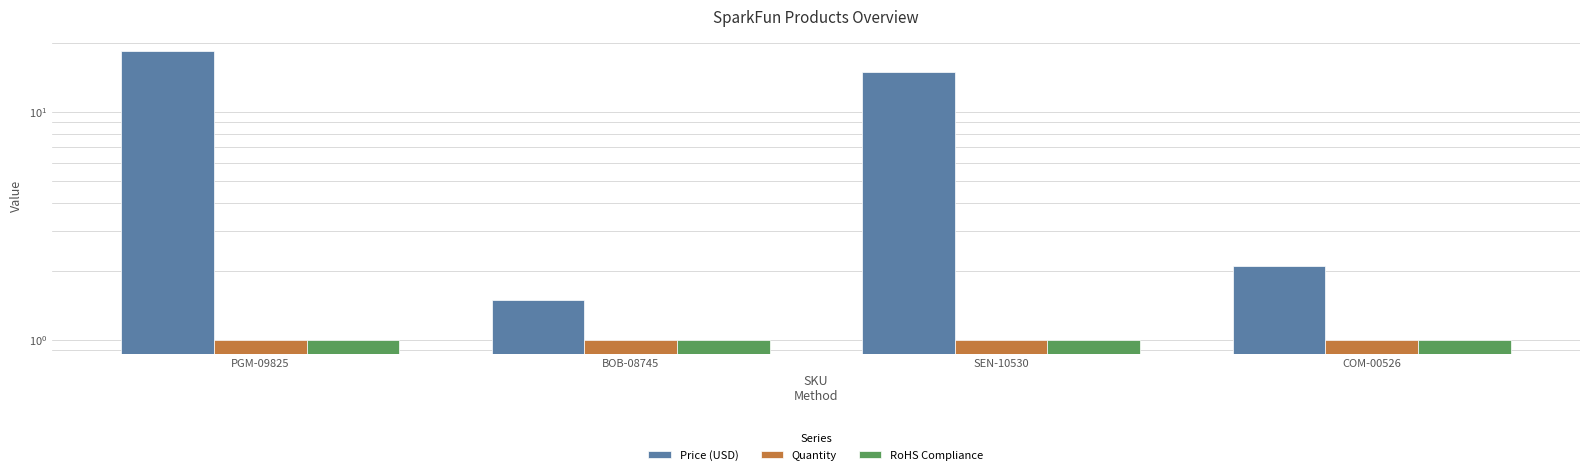

How many groups of bars are there?

4